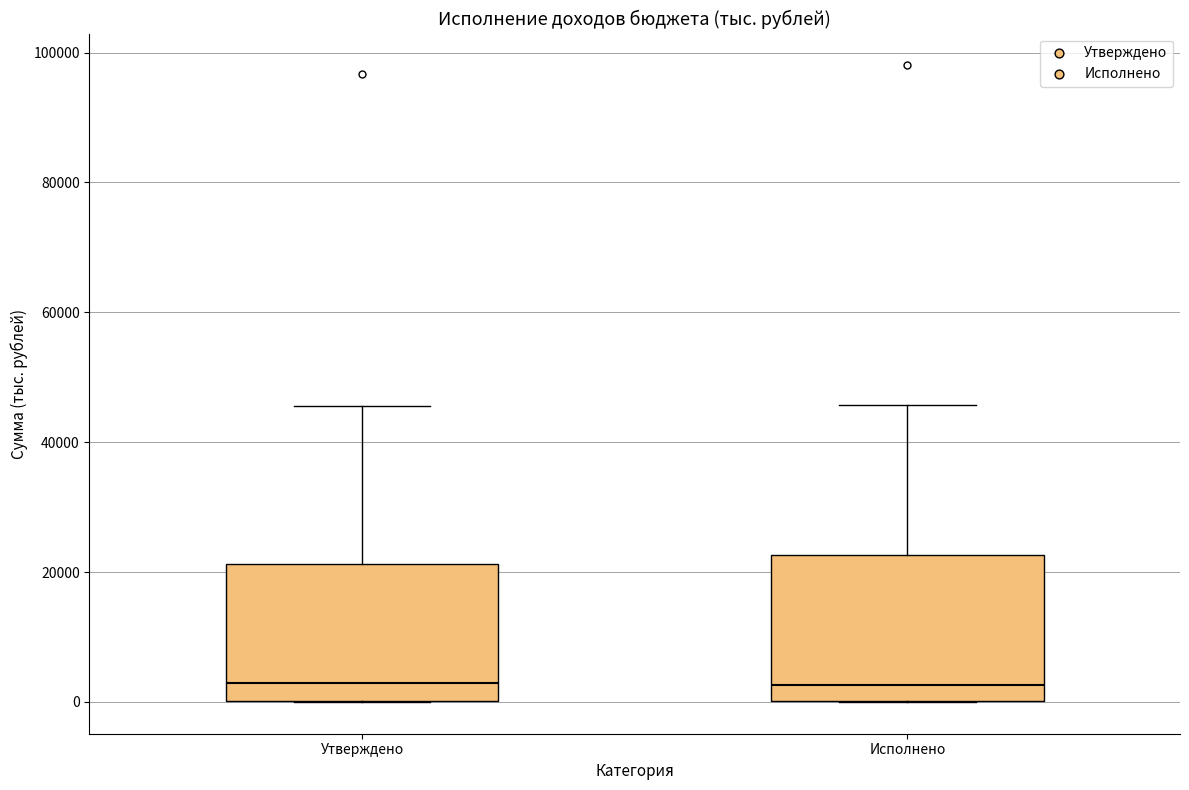

Reading left to right, read every box against the y-axis: the position of its median line, the range the box covers, and the ends of its whiskers. The values are not printed on the chart, so give them approximately, as read against the axis.

Утверждено: median 2000, box 0 to 22000, whiskers 0 to 46000
Исполнено: median 2000, box 0 to 22000, whiskers 0 to 46000